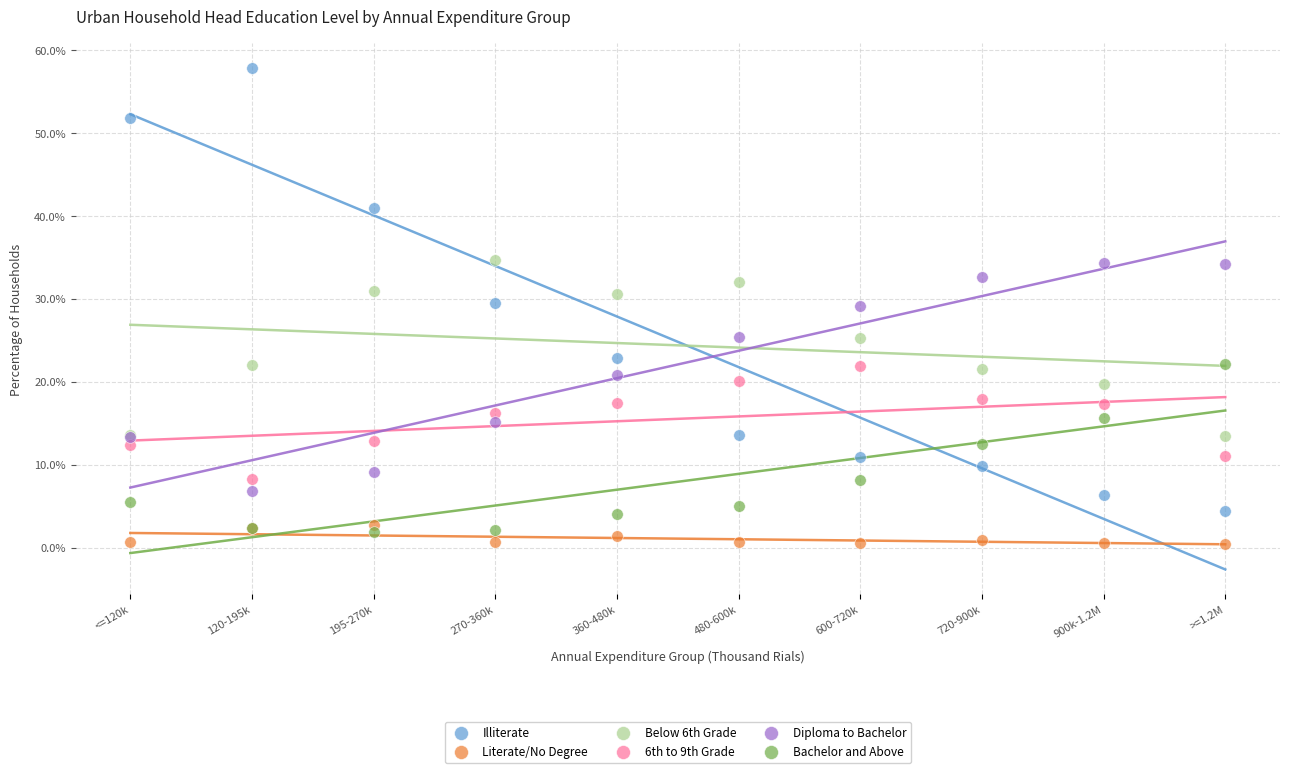

Which series has the largest Y range (max minus min)?

Illiterate